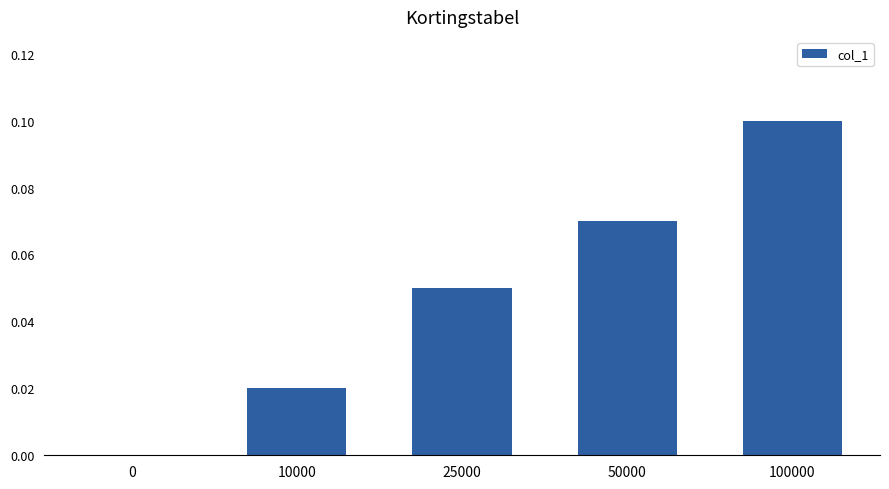

Which category has the highest value across all series?

100000